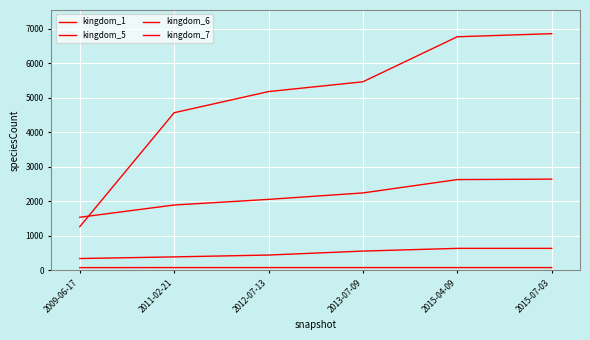

How many lines are shown in the chart?

4